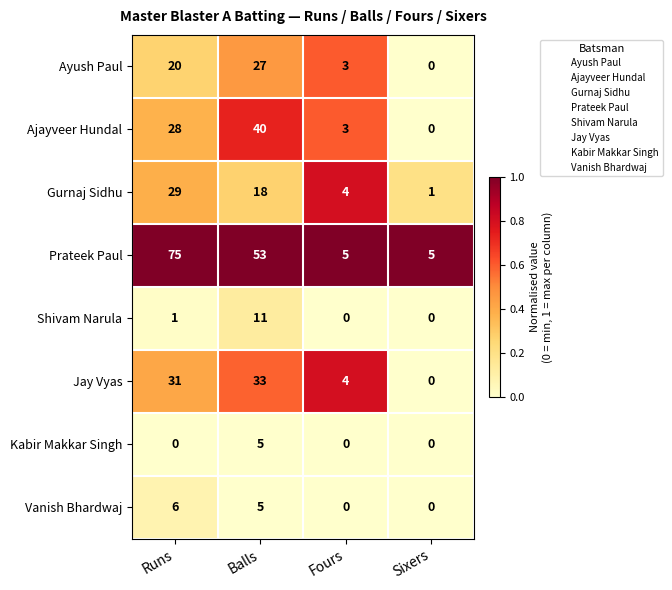

What is the difference between the maximum and minimum values in the Ayush Paul series?

27